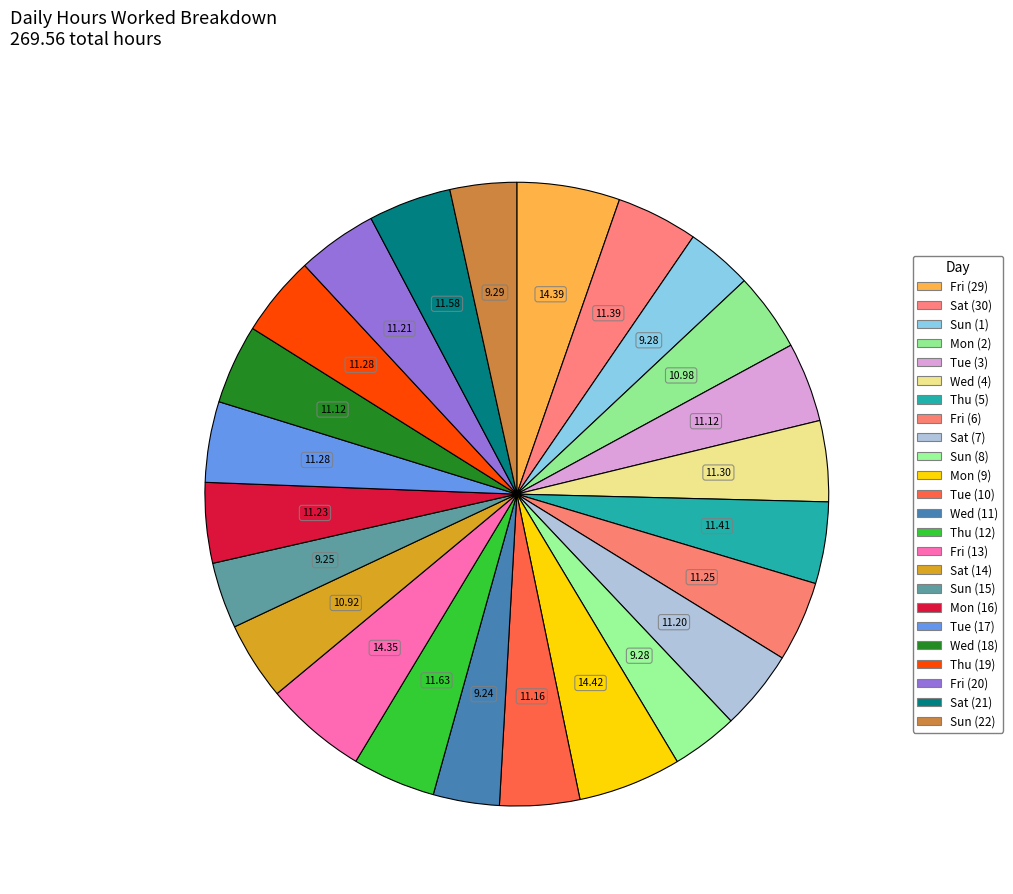

Which slice is the largest?

Mon (9)